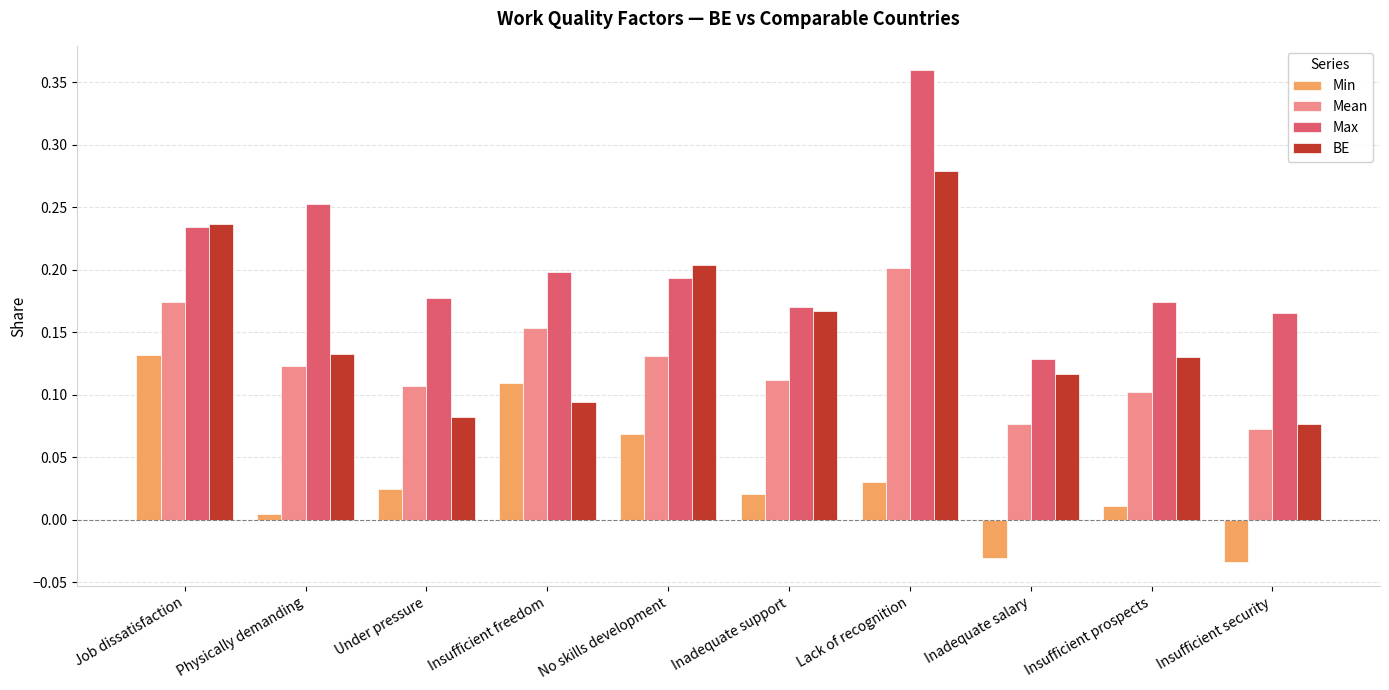

What is the sum of all Max values?

2.1